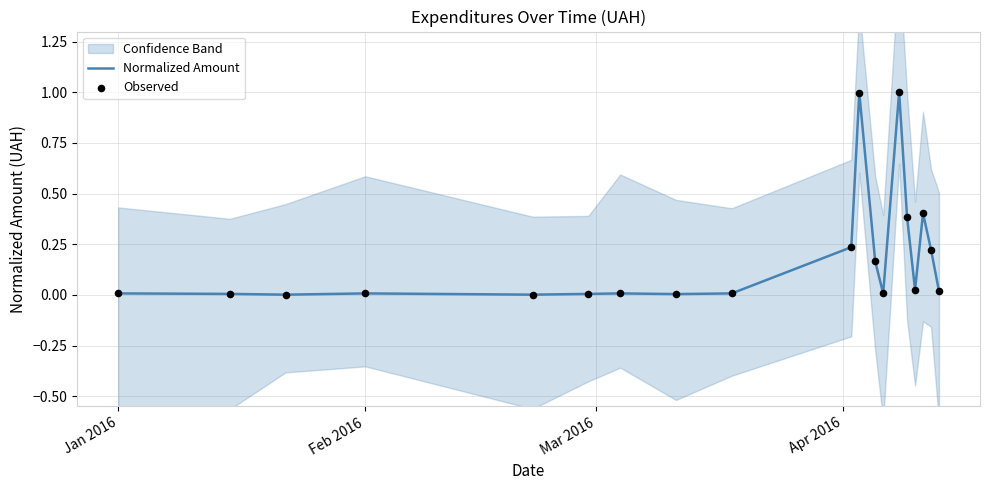

What is the highest value of the Normalized Amount series?

1.0